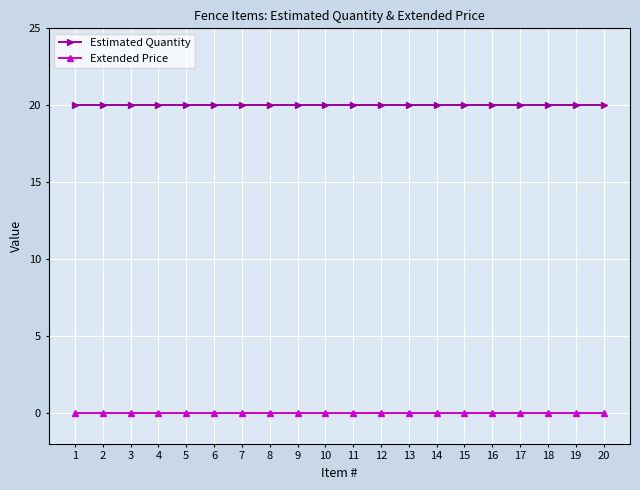

What is the total value across all series at 1?

20